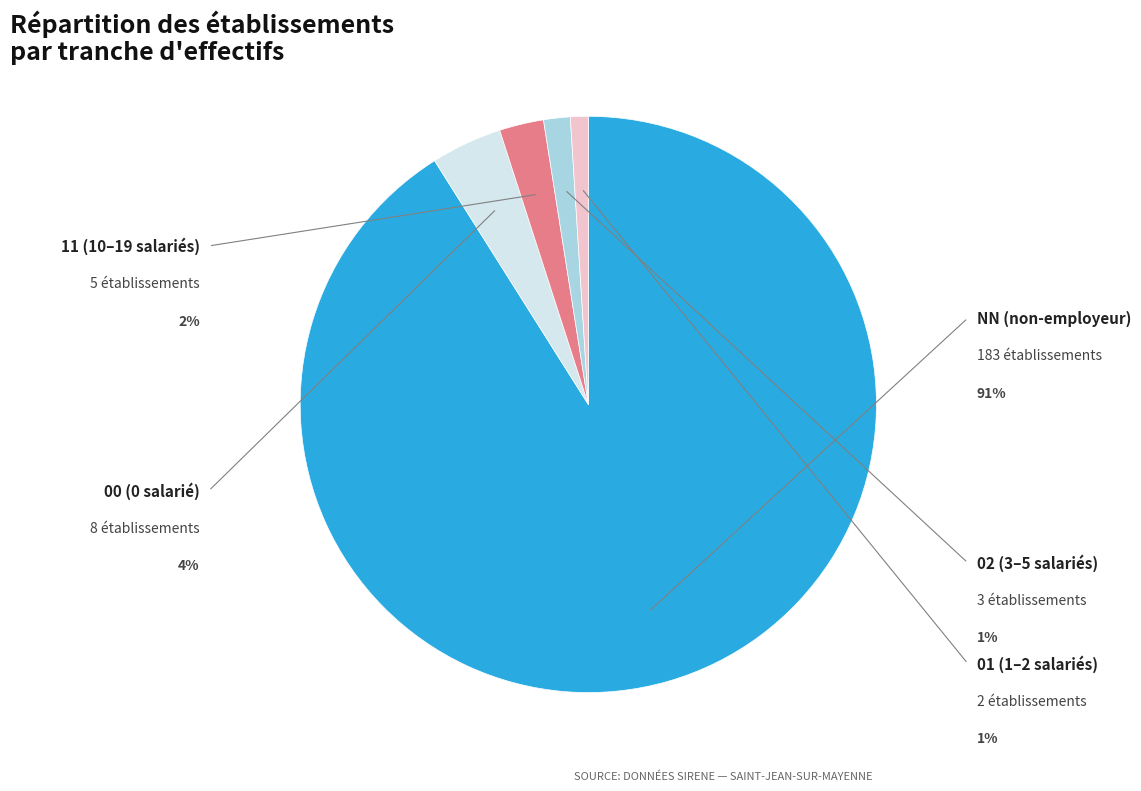

What is the largest slice in the pie chart?

NN